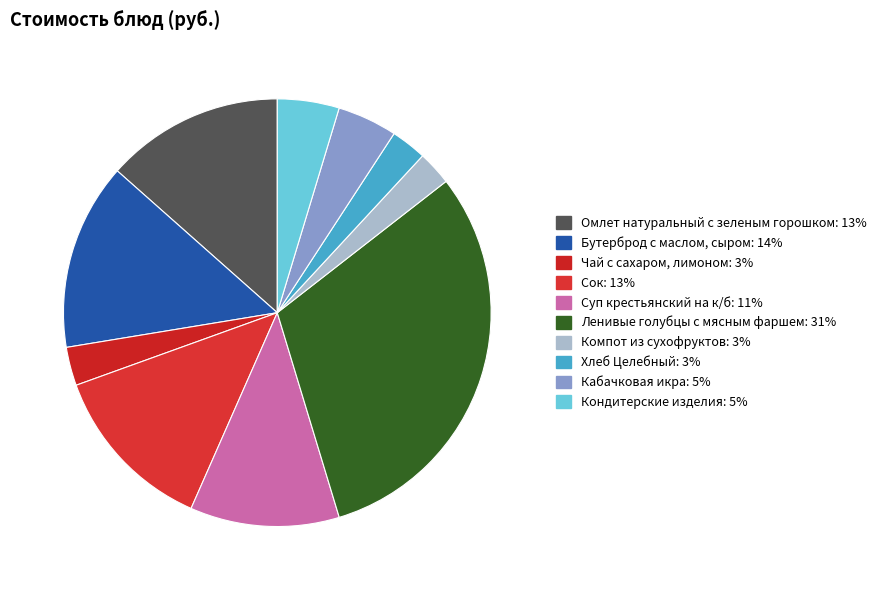

Count the number of slices in the pie.

10